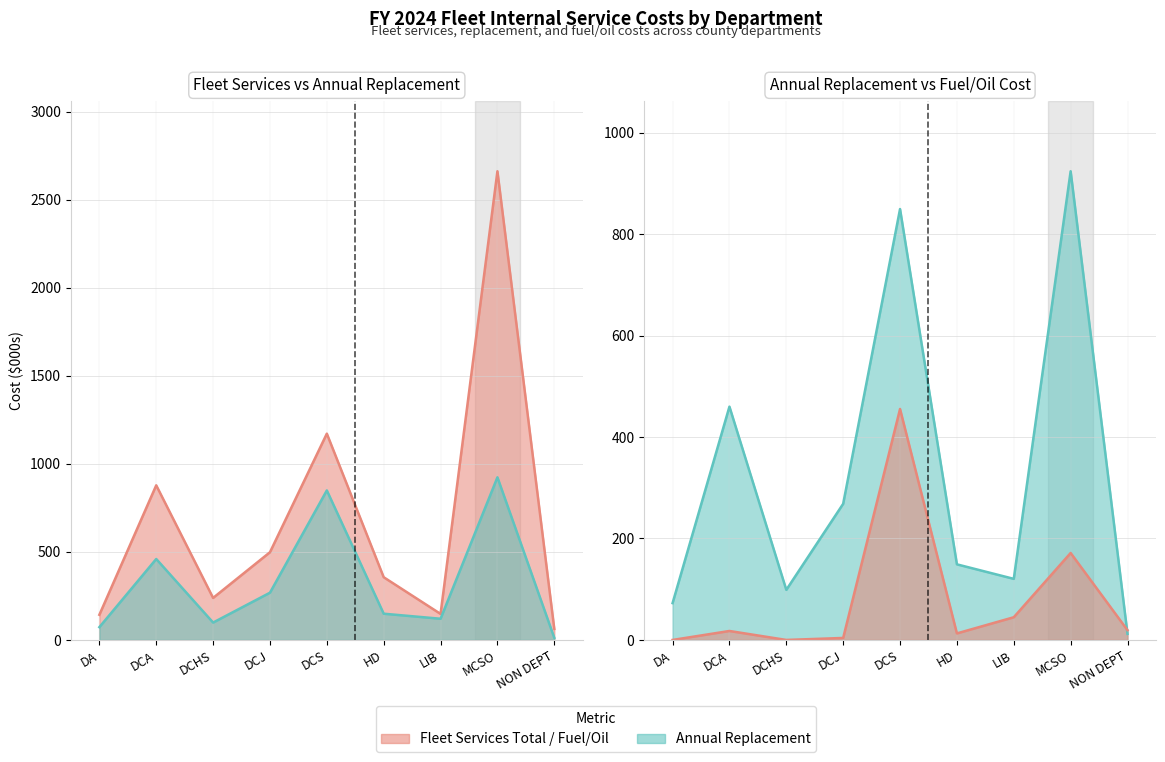

What is the label of the 2nd point from the right?

MCSO